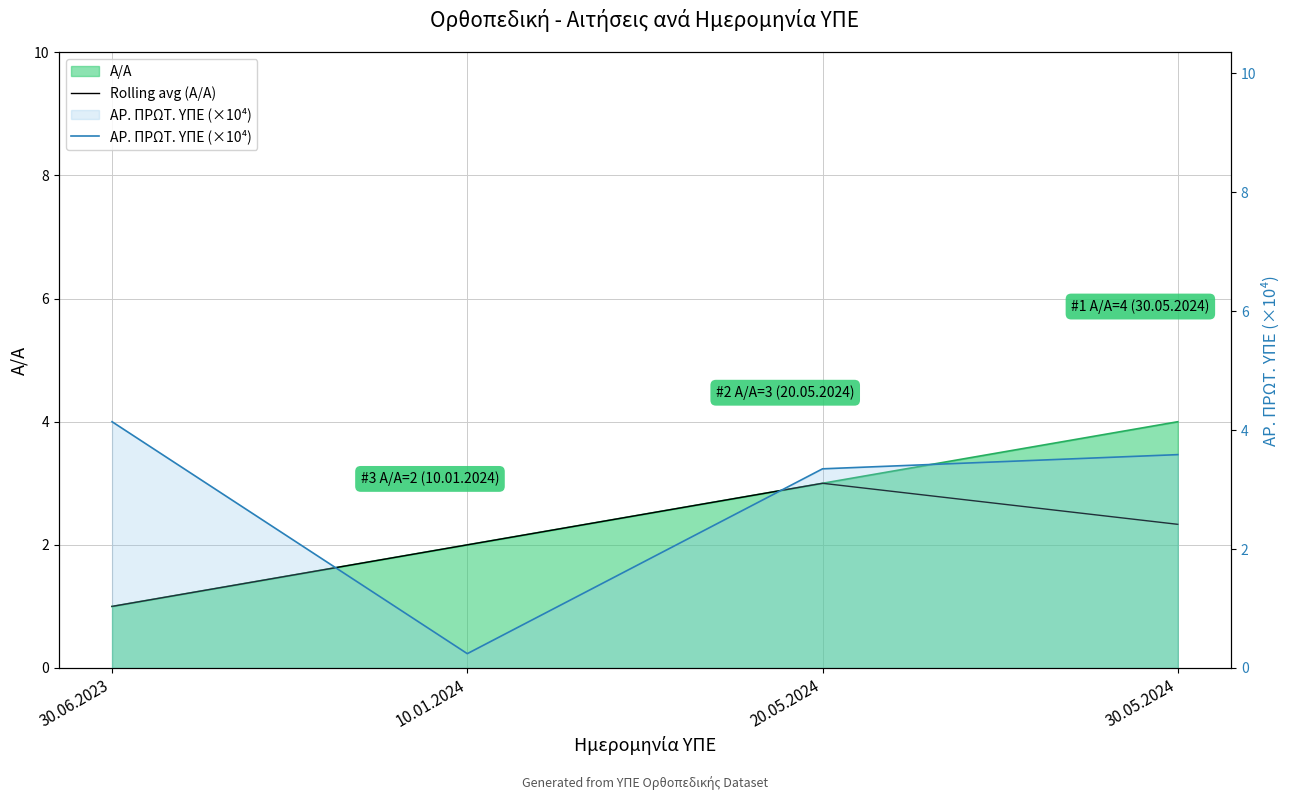

What is the total value across all series at 20.05.2024?

6.3